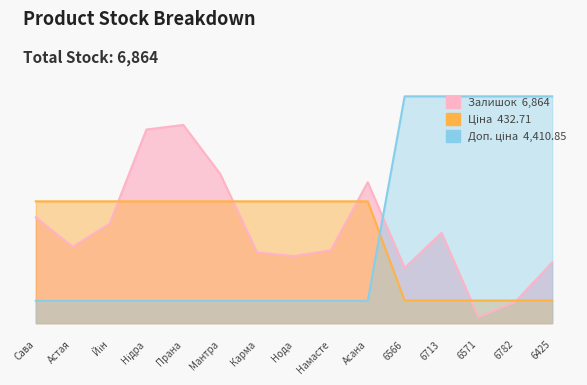

How many interior local valleys does the Залишок series have?

4